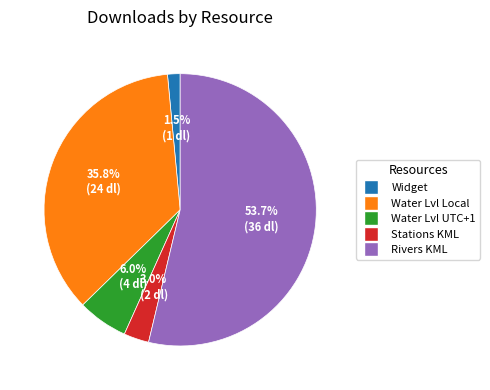

Is the sum of Widget and Water Lvl UTC+1 greater than half?

No